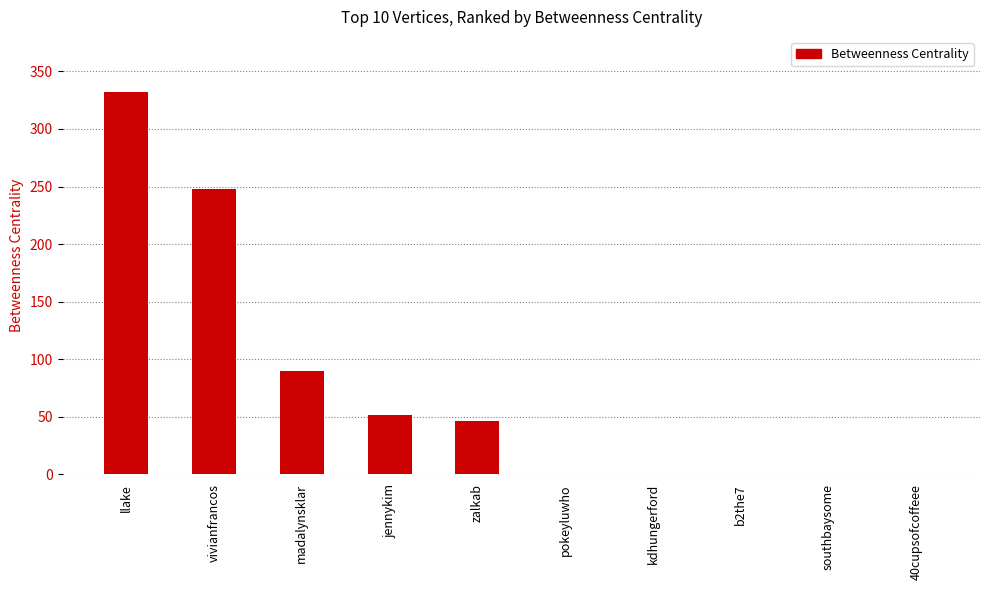

Reading right to left, what are all the values shown in this chart?

0	0	0	0	0	46	52	90	248	332